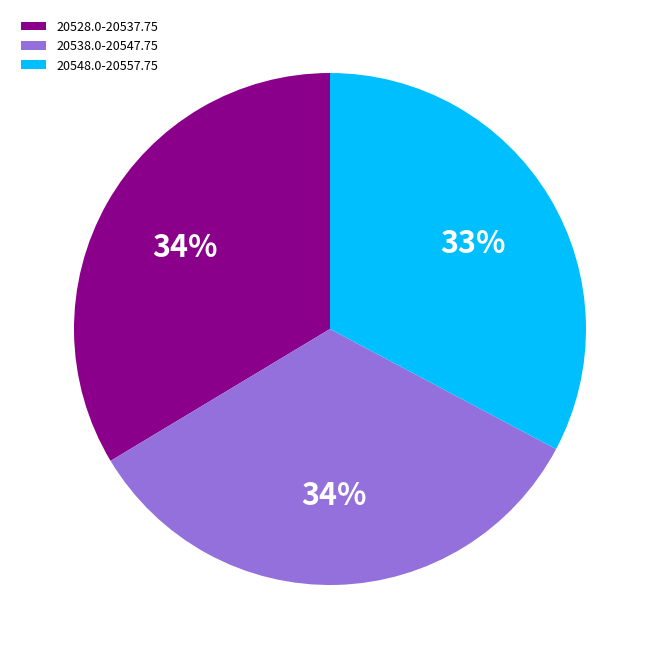

Which slice is the smallest?

20548.0-20557.75